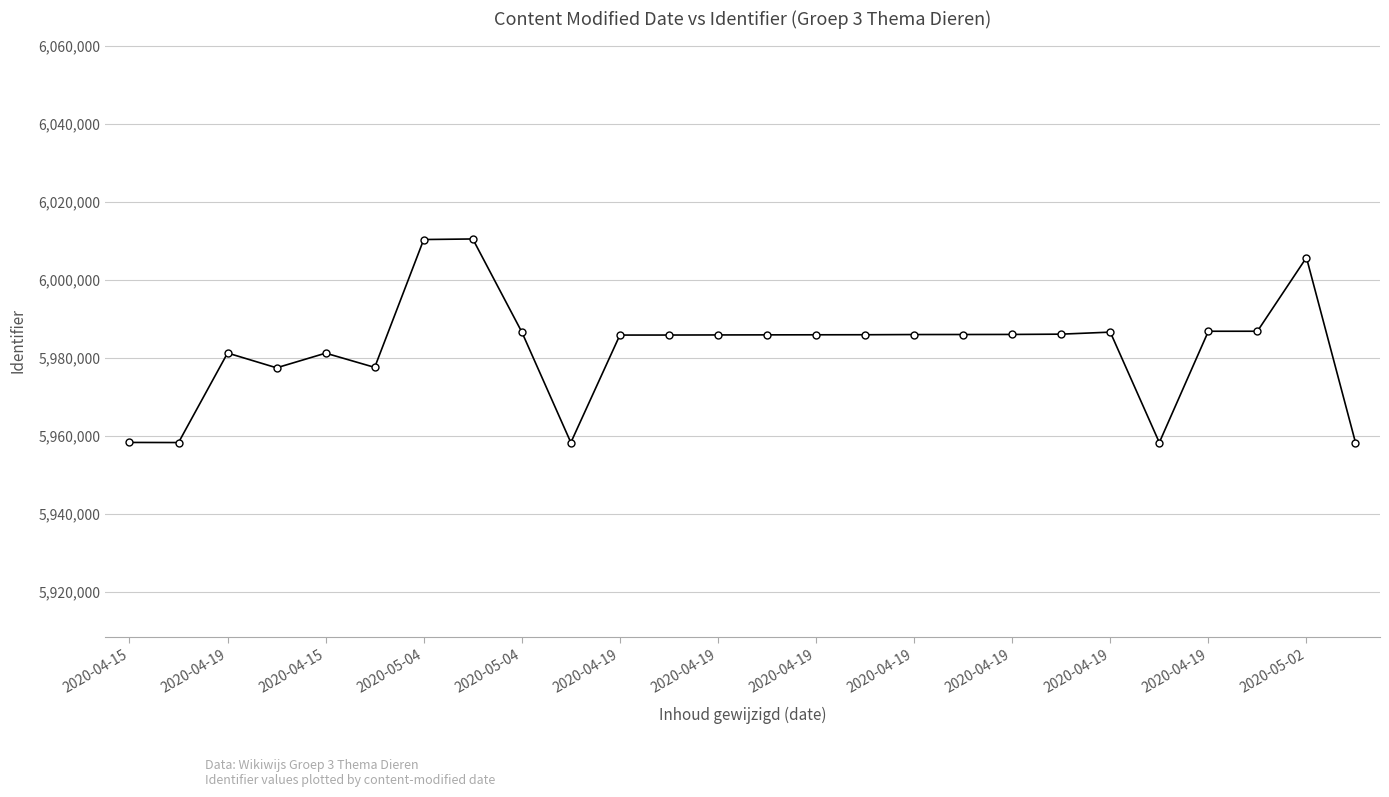

What is the minimum value shown in the chart?

5958291